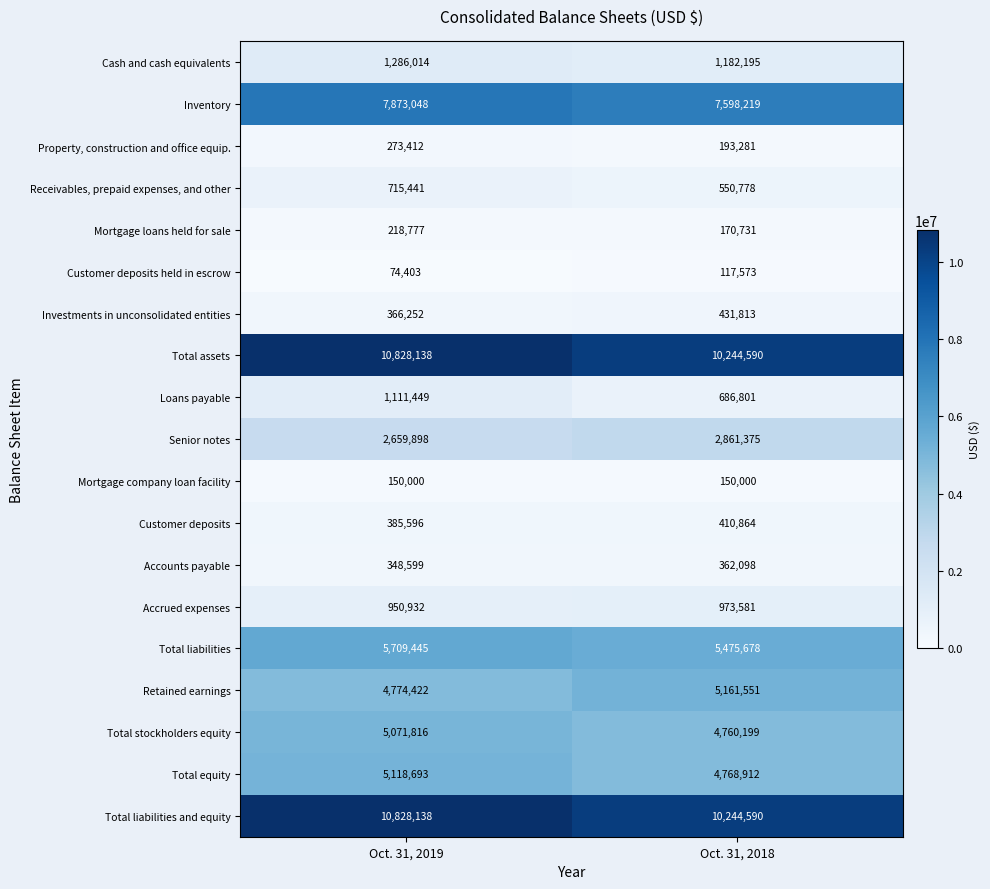

List the labels in order of Inventory value, smallest first.

Oct. 31, 2018, Oct. 31, 2019